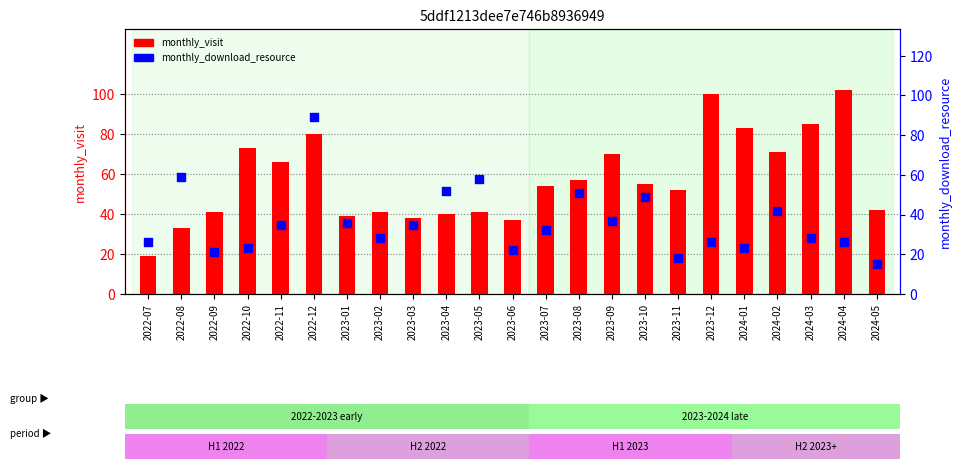

Which series contains the lowest Y value?

monthly_download_resource